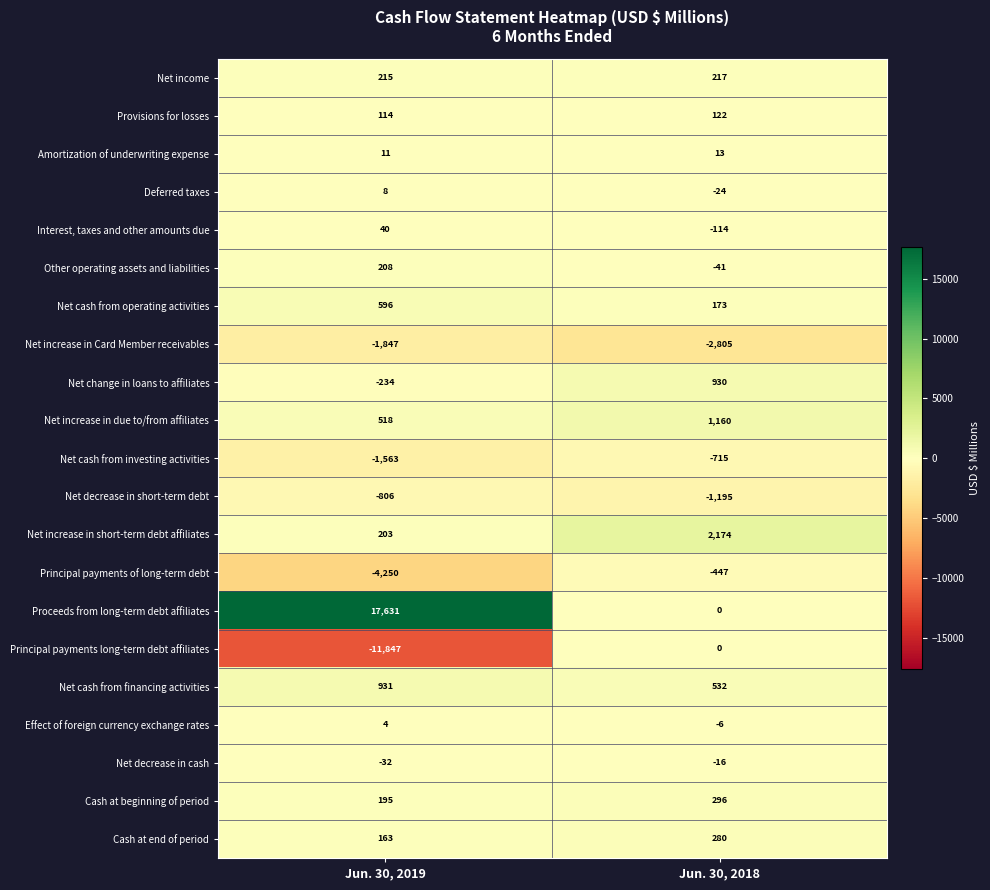

What is the spread (max minus min) of values at Jun. 30, 2018?

4979